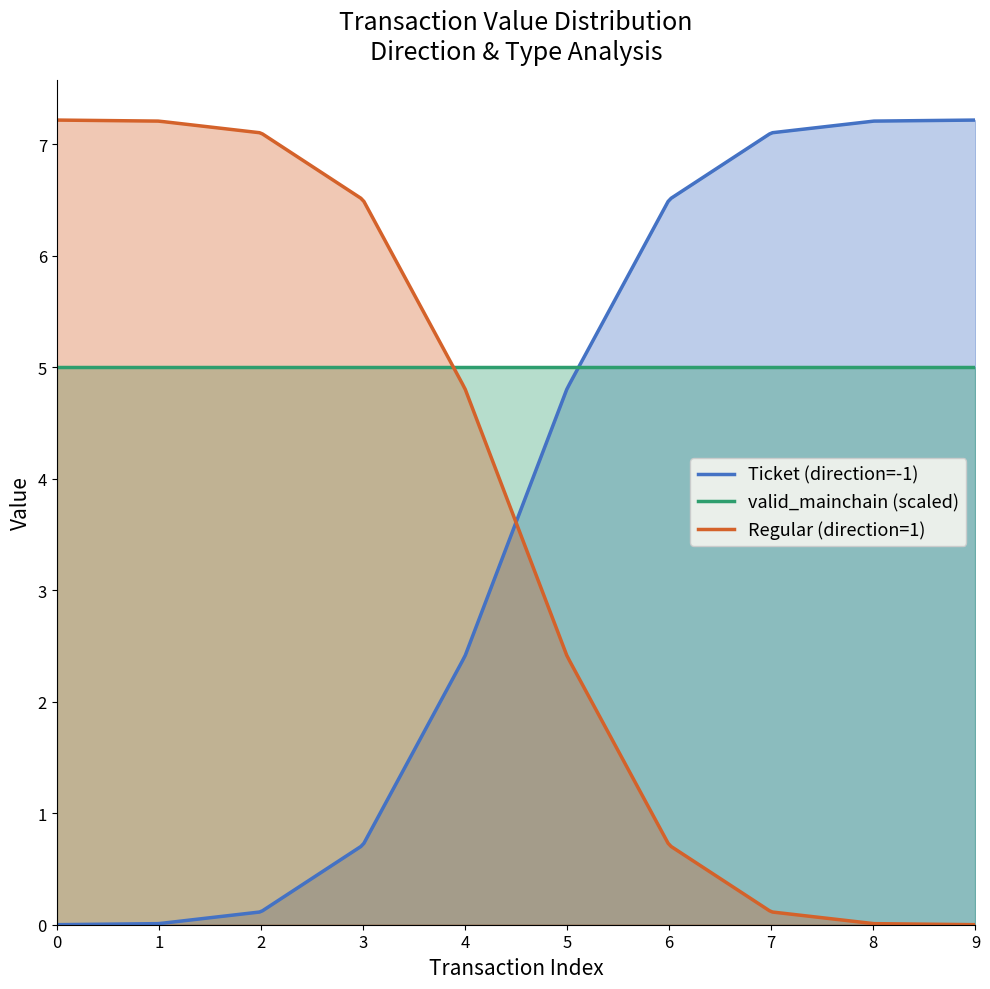

List the labels in order of Ticket (direction=-1) value, smallest first.

0, 1, 2, 3, 4, 5, 6, 7, 8, 9